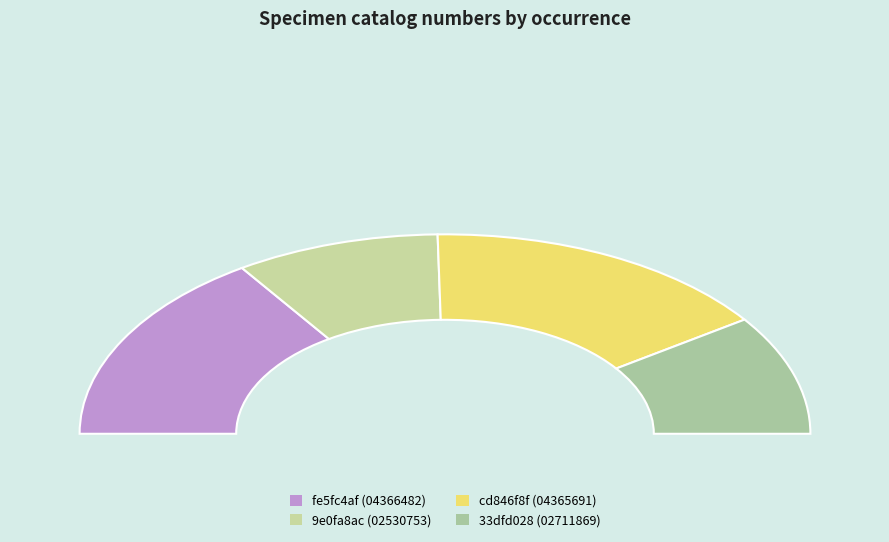

What percentage is the 33dfd028 slice, to the nearest percent?

19%